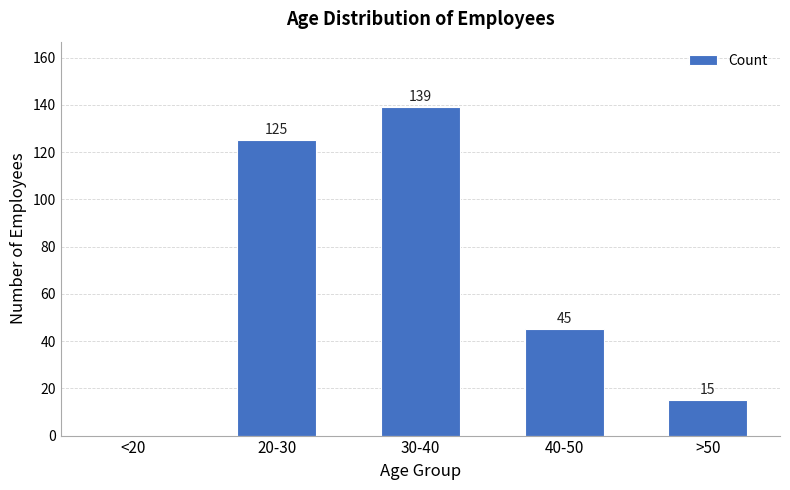

Approximately how many times larger is the value at 30-40 compared to 20-30?

1.1